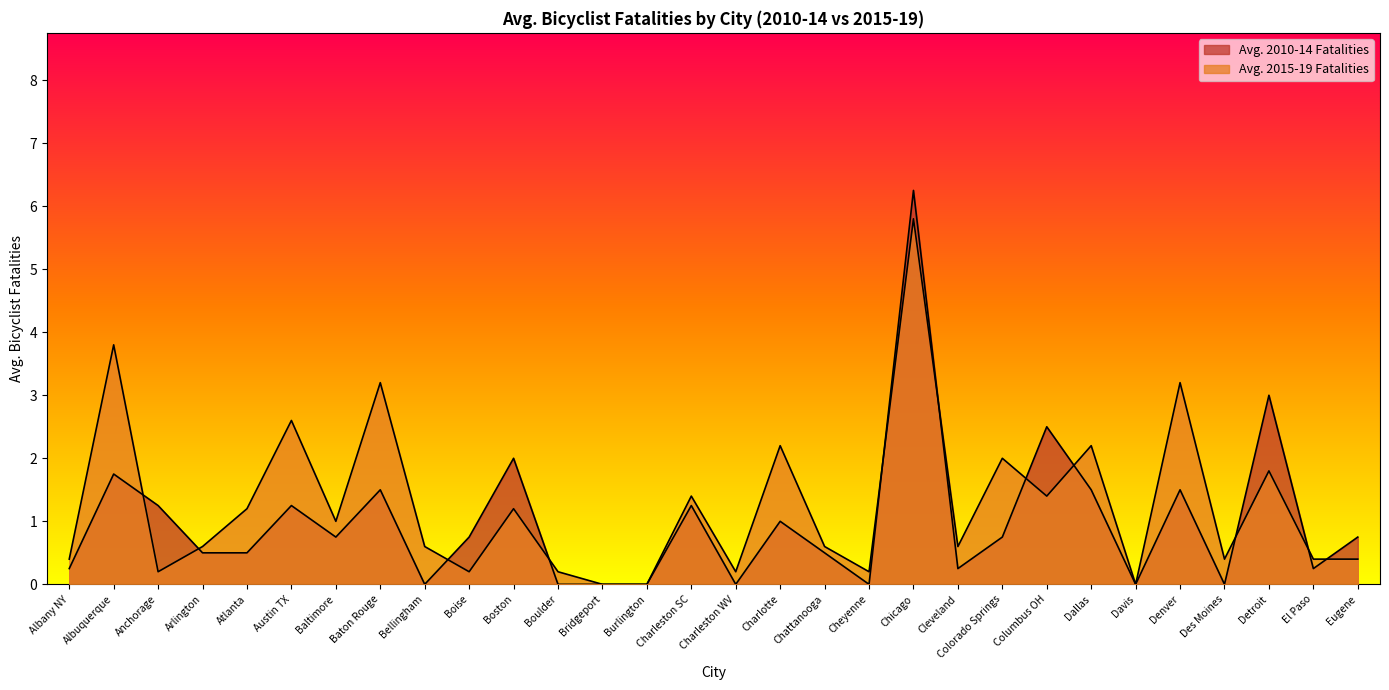

Rank the series by their maximum value, from lowest to highest.

Avg. 2015-19 Fatalities, Avg. 2010-14 Fatalities